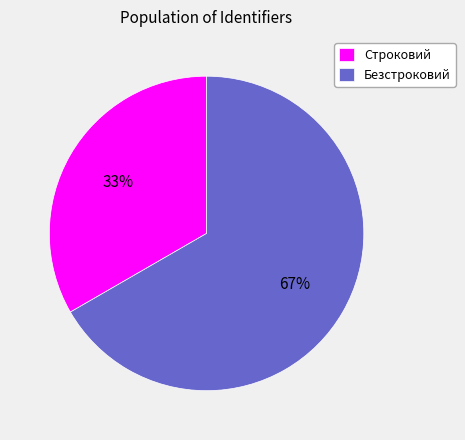

To the nearest percent, what percentage of the pie is Строковий?

33%